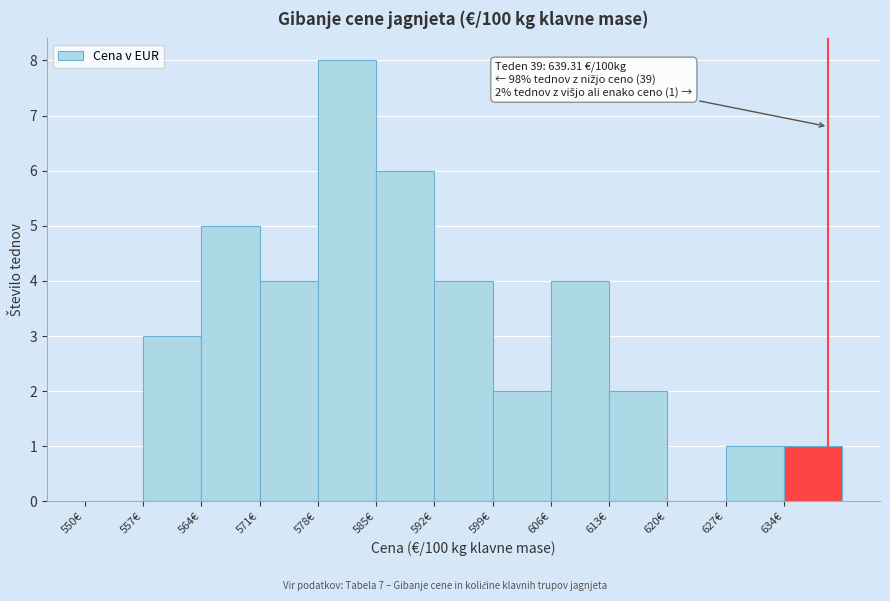

Over which range of the x-axis is the bar tallest?

578 to 585